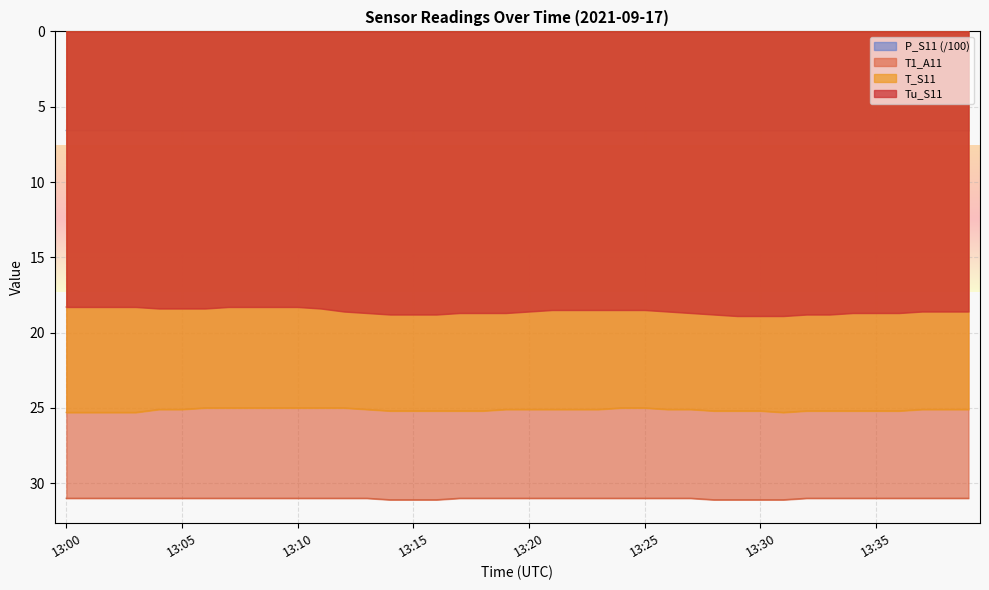

What is the highest value of the P_S11 series?

6.6